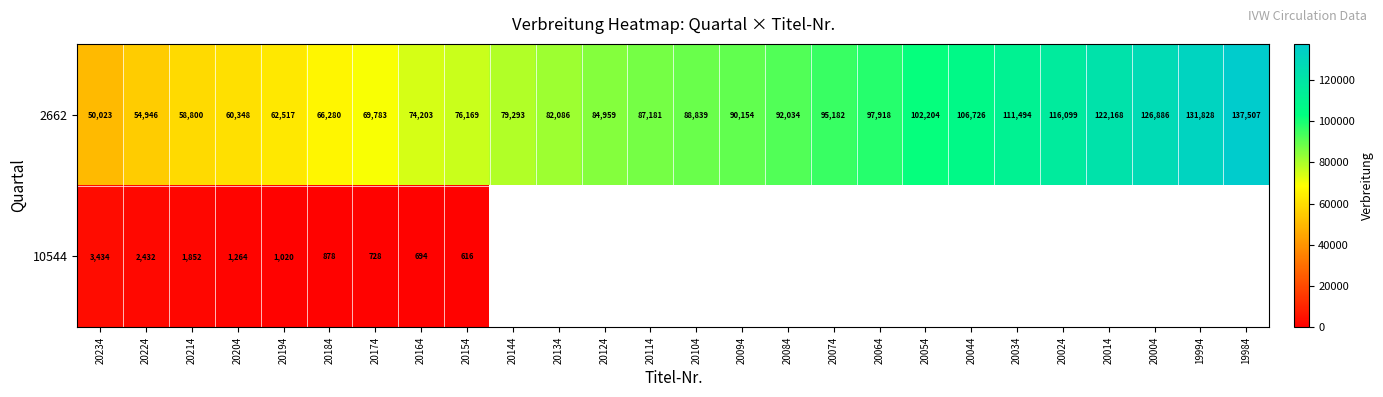

At which label is 2662 closest to 93765?

20074